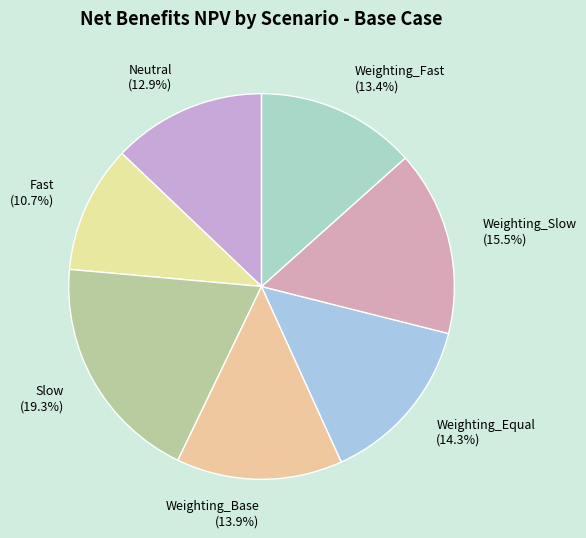

To the nearest percent, what is the difference between the largest and smallest slice percentages?

9%